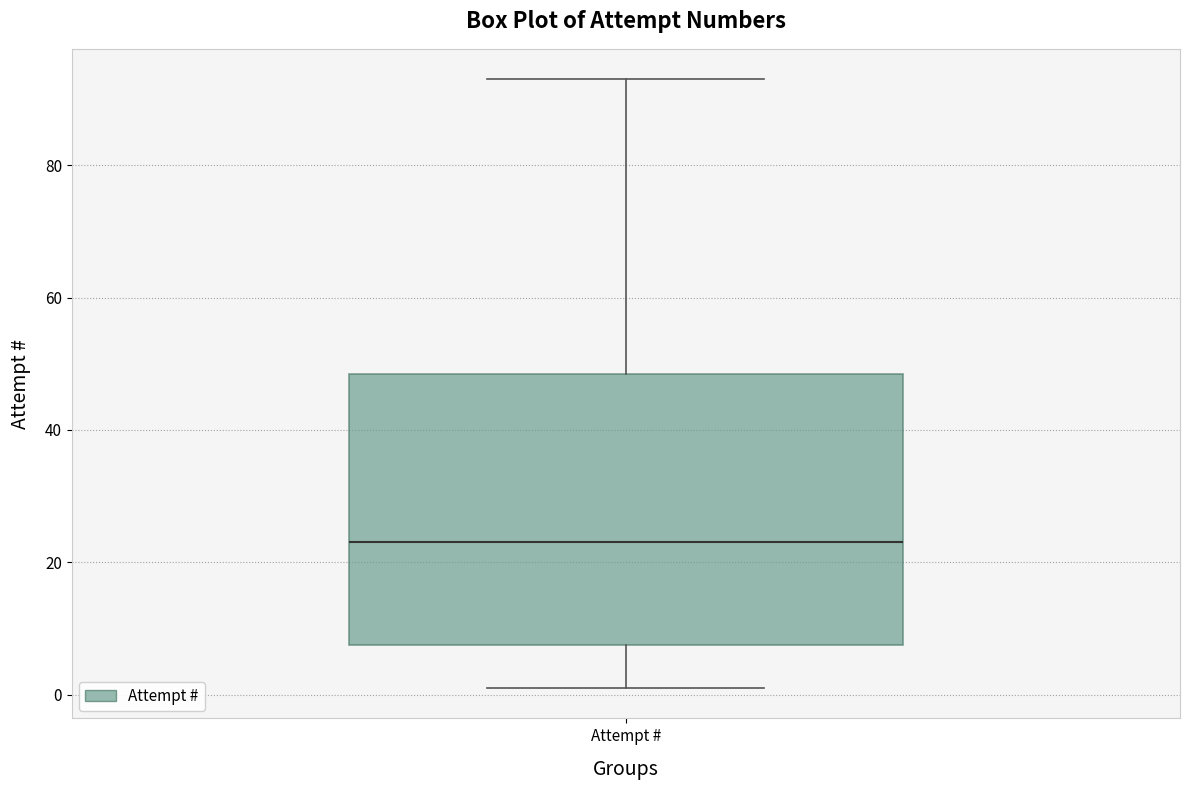

Where is the upper edge of the box for Attempt # on the y-axis? The values are not printed on the chart, so give them approximately, as read against the axis.

48